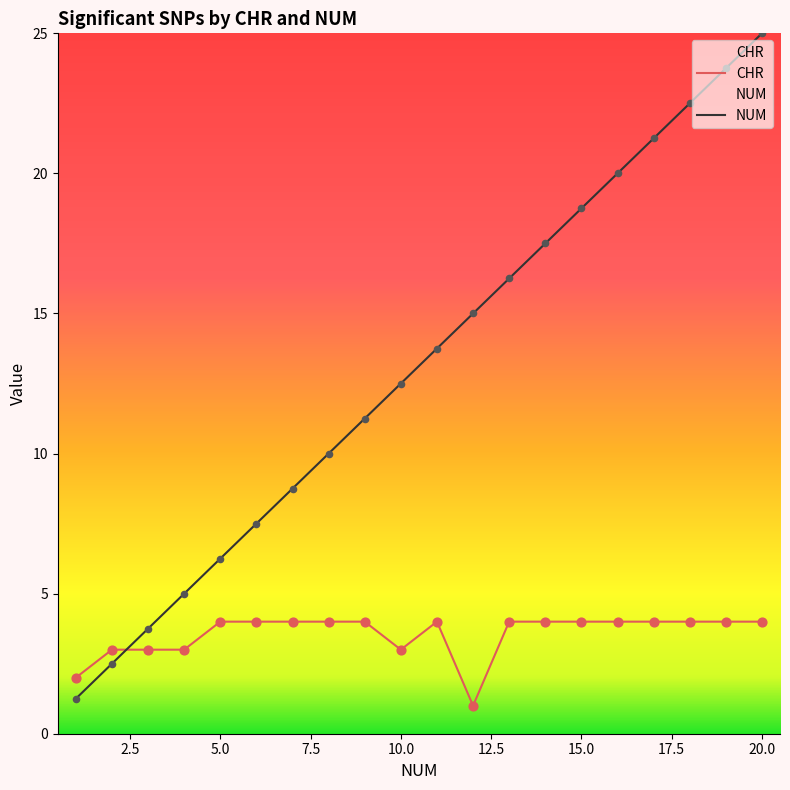

Which series contains the lowest Y value?

CHR